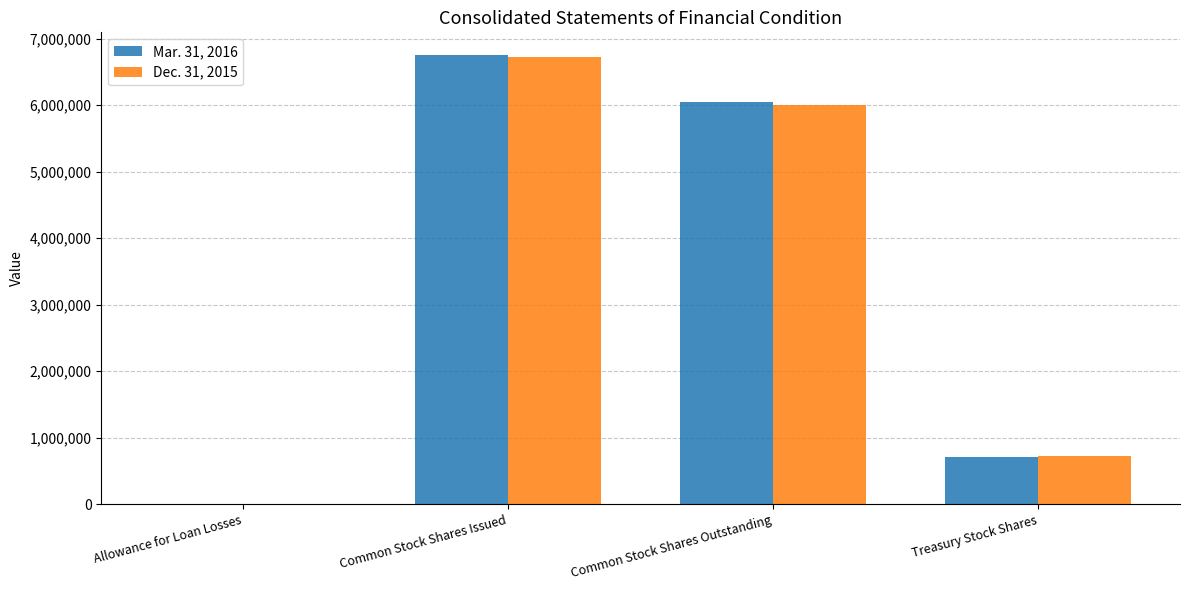

How many Mar. 31, 2016 values are between 715597 and 6756031?

3